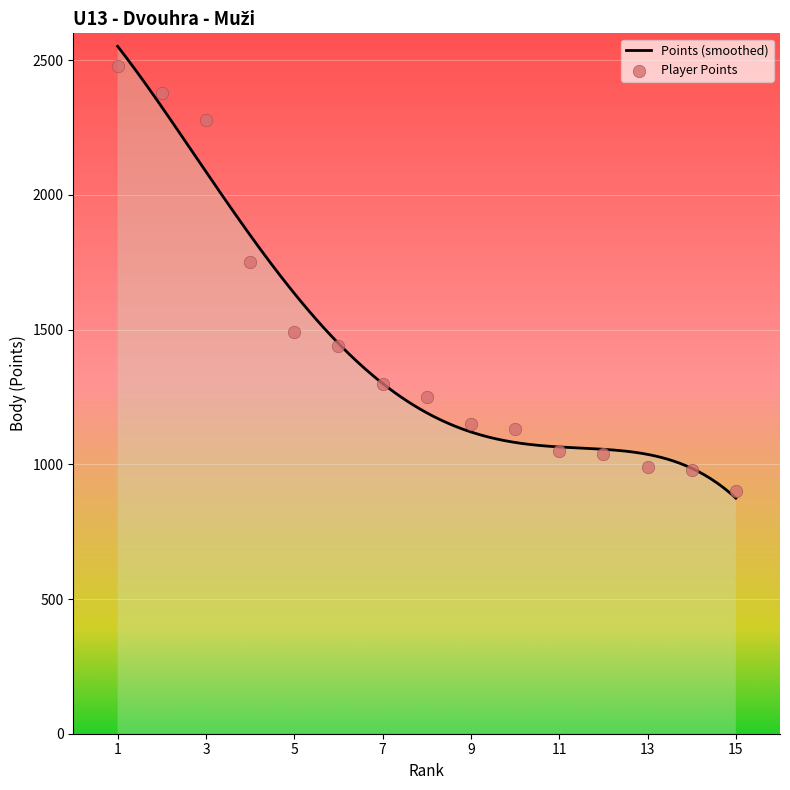

What is the minimum value for Points (smoothed)?

874.6